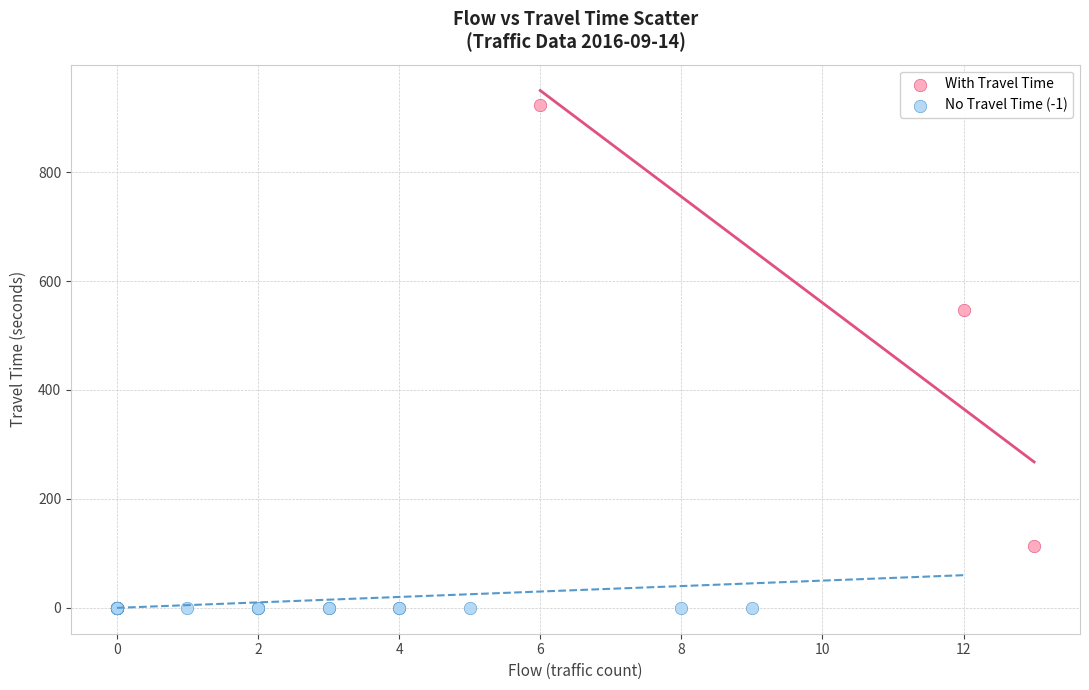

Which series contains the lowest Y value?

No Travel Time (-1)